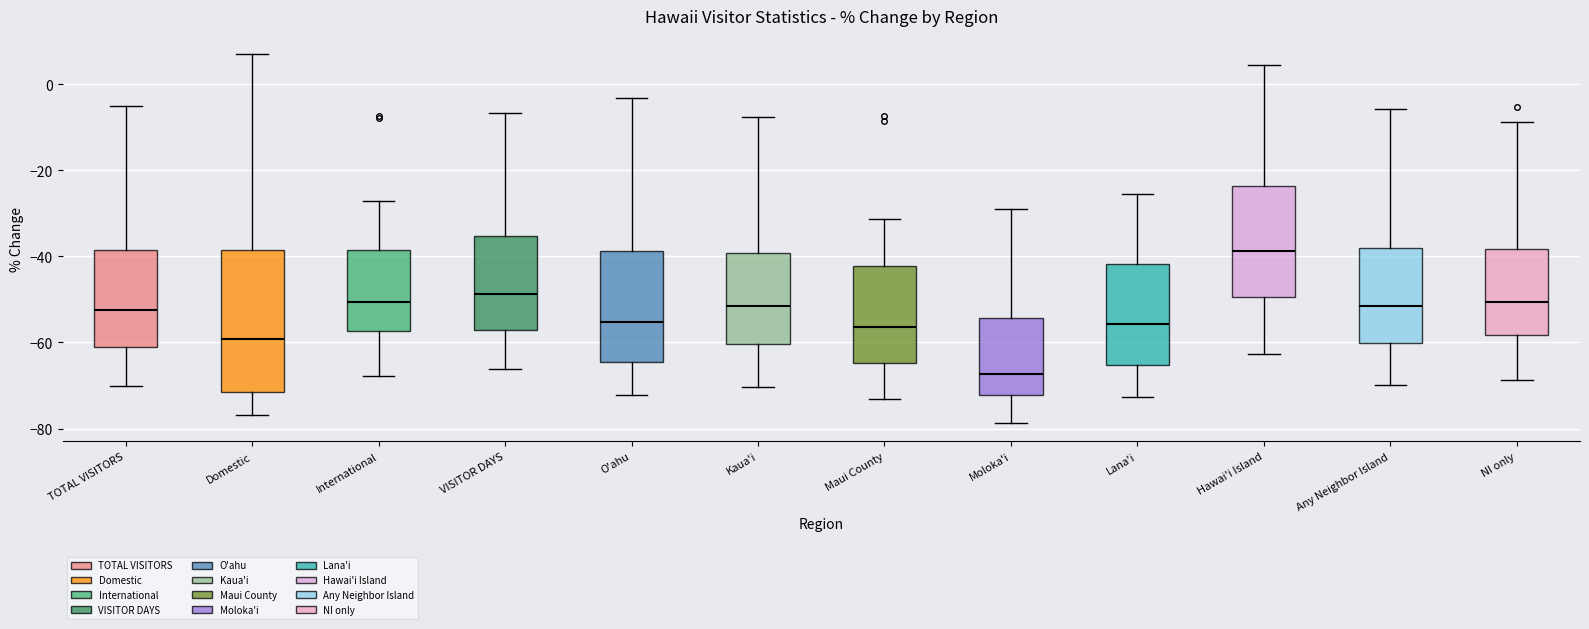

Reading left to right, transcribe this box plot: for each box, give where its median line is, the range the box spans, and where its two whiskers end, as read against the y-axis. The values are not printed on the chart, so give them approximately, as read against the axis.

TOTAL VISITORS: median -52, box -60 to -38, whiskers -70 to -6
Domestic: median -60, box -72 to -38, whiskers -76 to 6
International: median -50, box -58 to -38, whiskers -68 to -28
VISITOR DAYS: median -48, box -58 to -36, whiskers -66 to -6
O'ahu: median -56, box -64 to -38, whiskers -72 to -4
Kaua'i: median -52, box -60 to -40, whiskers -70 to -8
Maui County: median -56, box -64 to -42, whiskers -74 to -32
Moloka'i: median -68, box -72 to -54, whiskers -78 to -30
Lana'i: median -56, box -66 to -42, whiskers -72 to -26
Hawai'i Island: median -38, box -50 to -24, whiskers -62 to 4
Any Neighbor Island: median -52, box -60 to -38, whiskers -70 to -6
NI only: median -50, box -58 to -38, whiskers -68 to -8